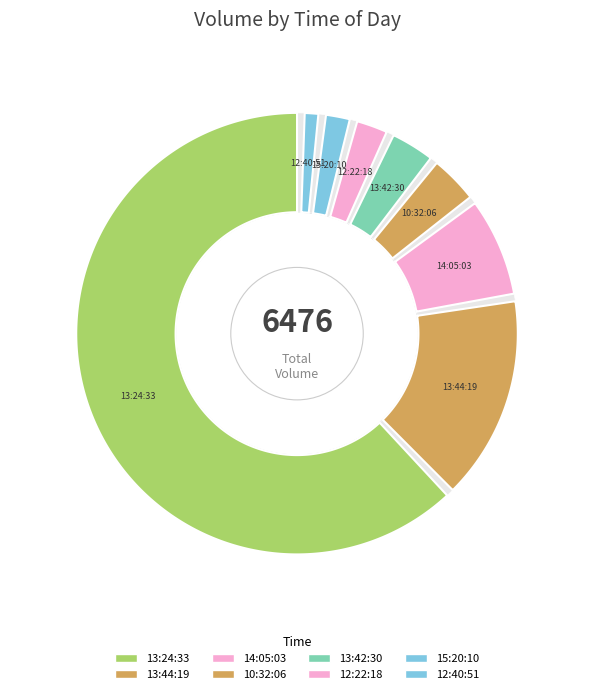

To the nearest percent, what is the difference between the 12:22:18 and 15:20:10 slice percentages?

1%